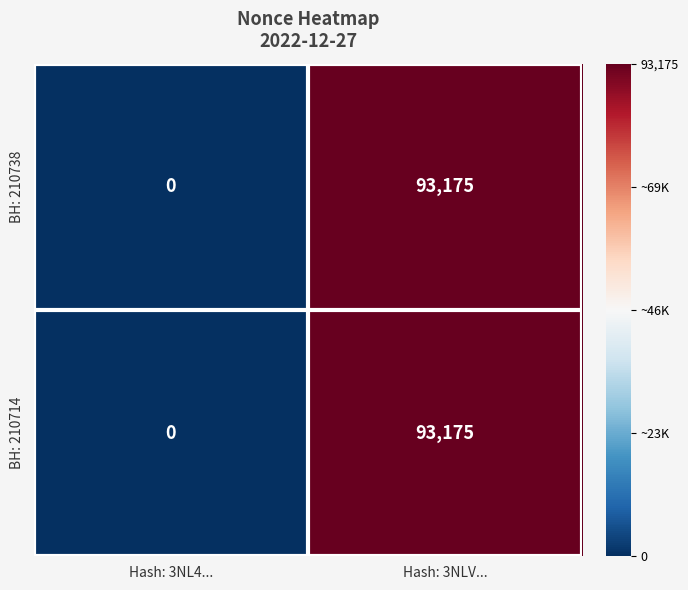

True or false: BH: 210714 has a value of -31277 at Hash: 3NL4....

False